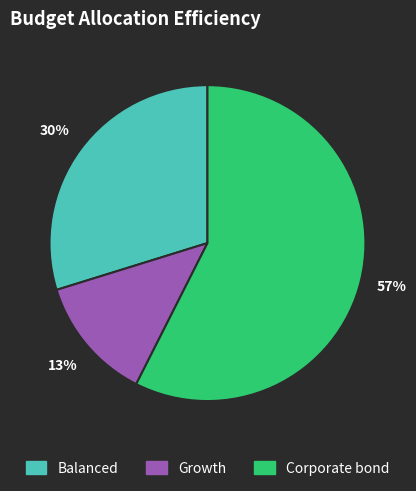

Which has a higher value, Balanced or Corporate bond?

Corporate bond